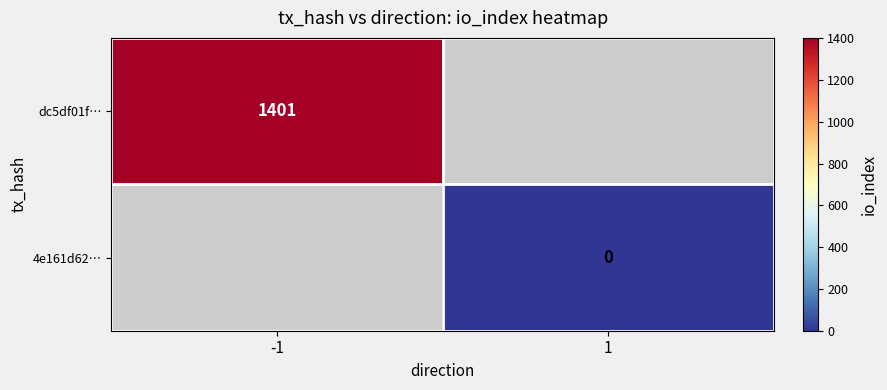

The dc5df01f… series shows 2313 at -1. True or false?

False